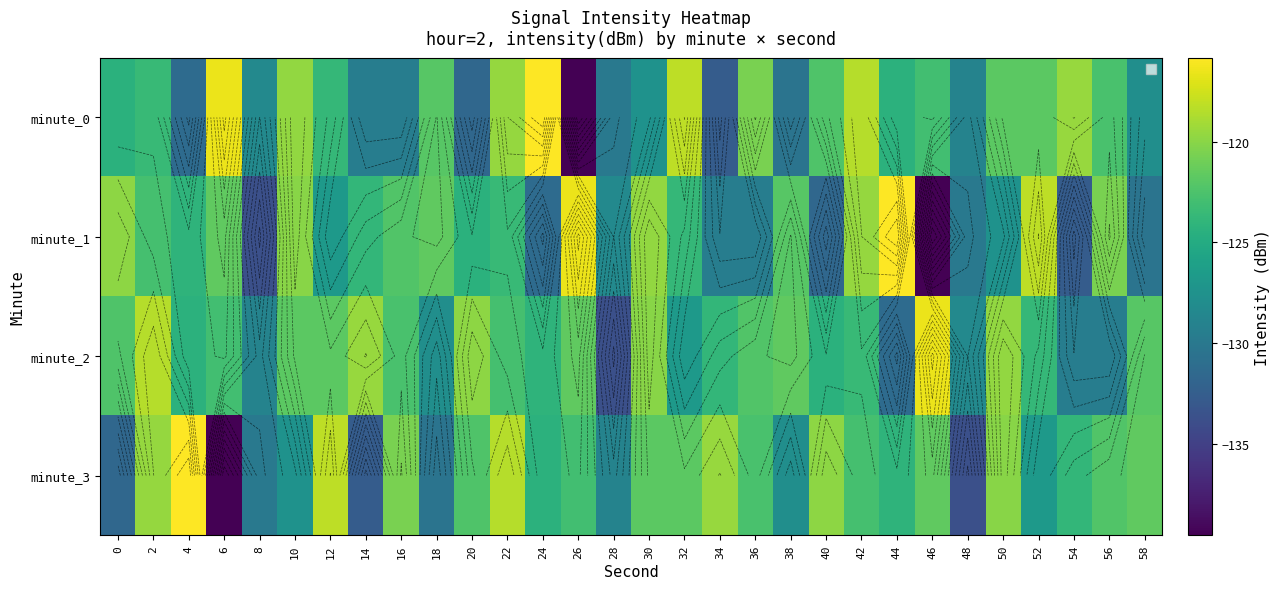

The minute_0 series shows -120.6 at 36. True or false?

True